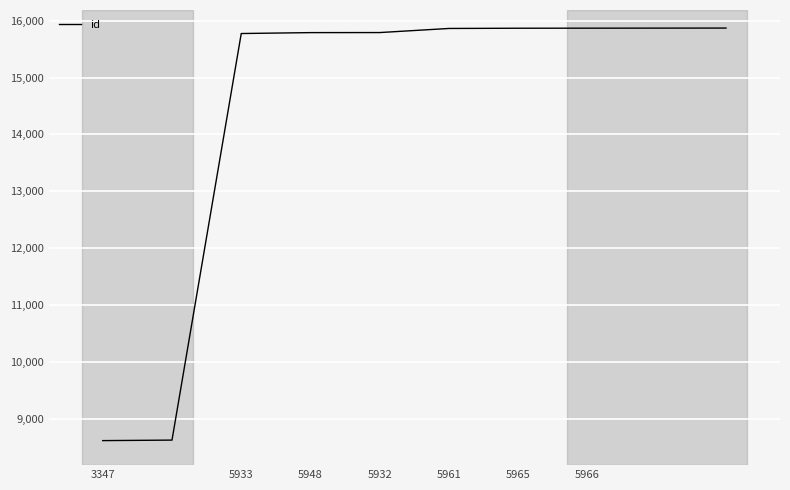

What is the difference between the second highest and minimum values?

7248